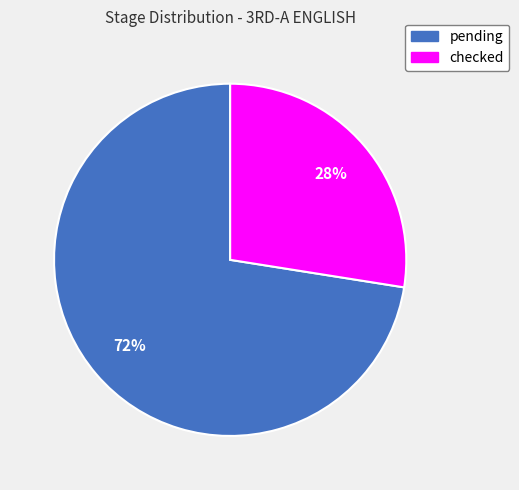

Between checked and pending, which is larger?

pending